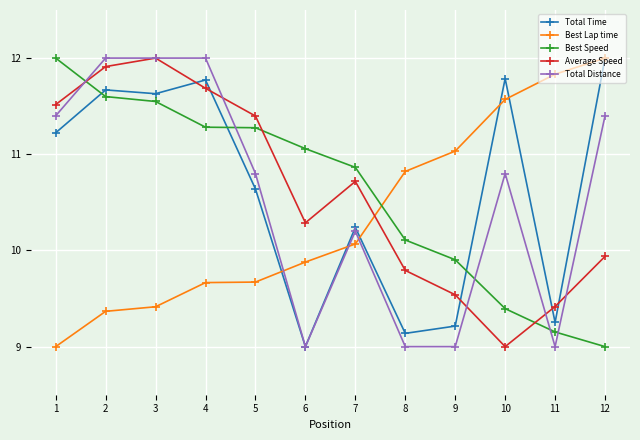

At 1, list the series in order from largest to smallest.

Best Speed, Average Speed, Total Distance, Total Time, Best Lap time